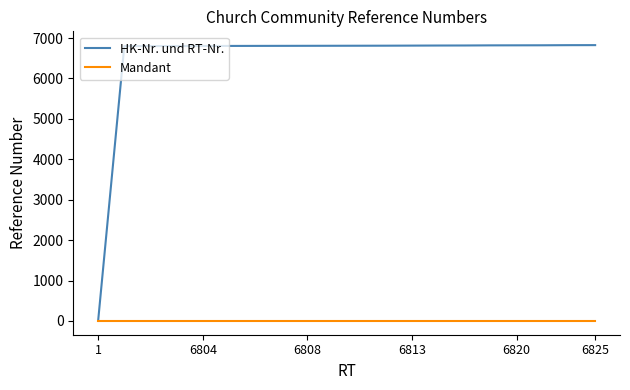

Which series has the largest total across all categories?

HK-Nr. und RT-Nr.